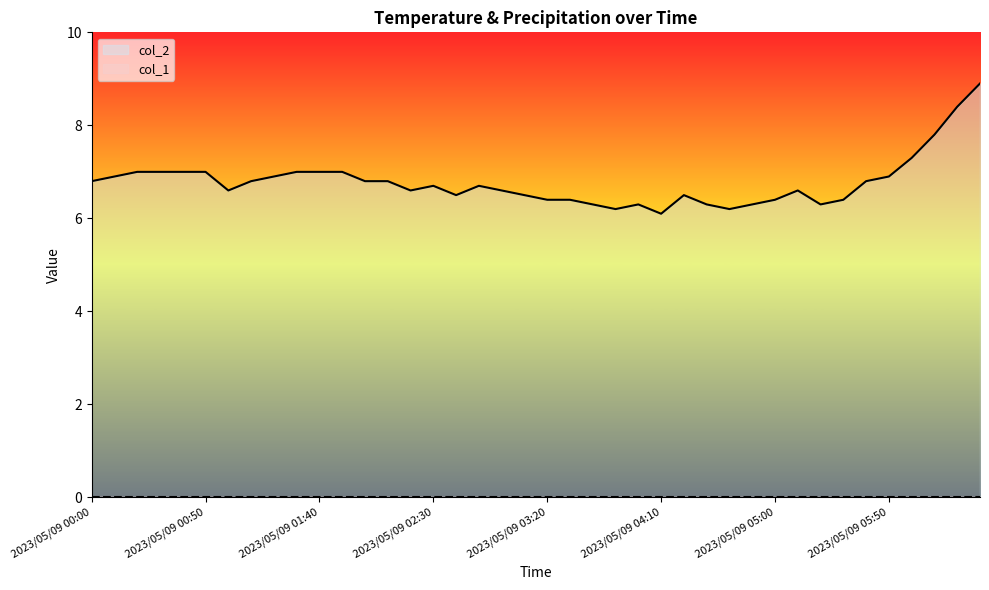

The chart shows a value of 4.1 at 2023/05/09 06:20. True or false?

False